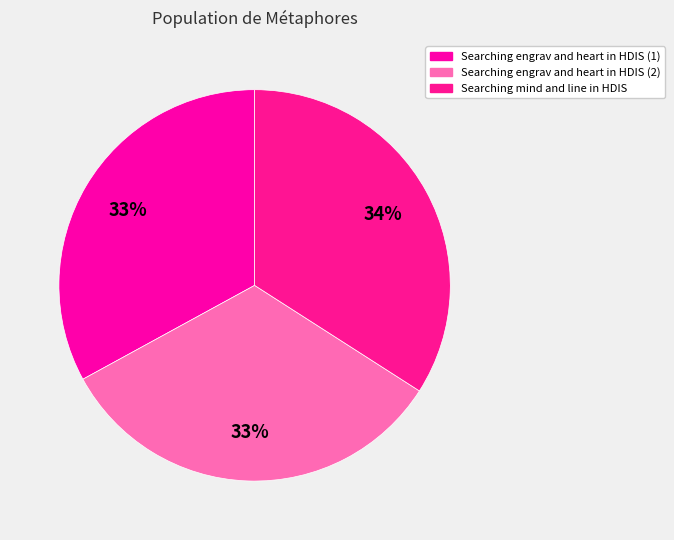

Is it true that Searching mind and line in HDIS is 34% of the pie?

True